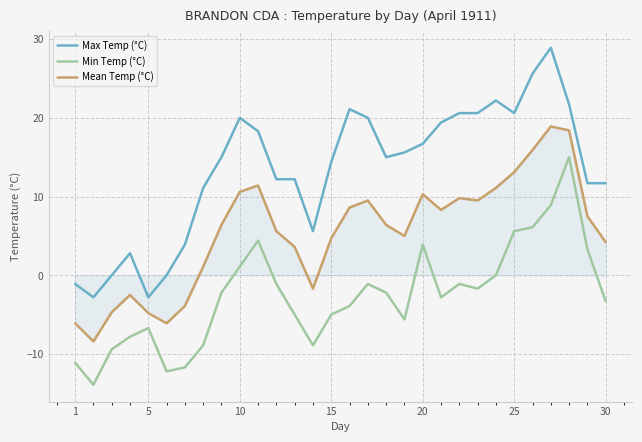

How many distinct data groups are displayed?

3